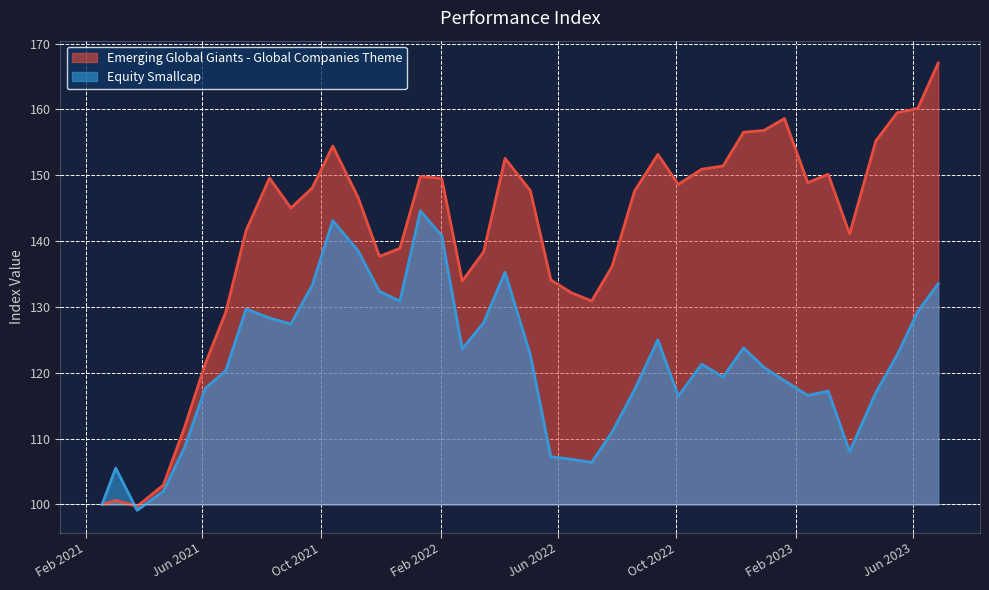

What is the difference between the second highest and second lowest values in the Equity Smallcap series?

43.1